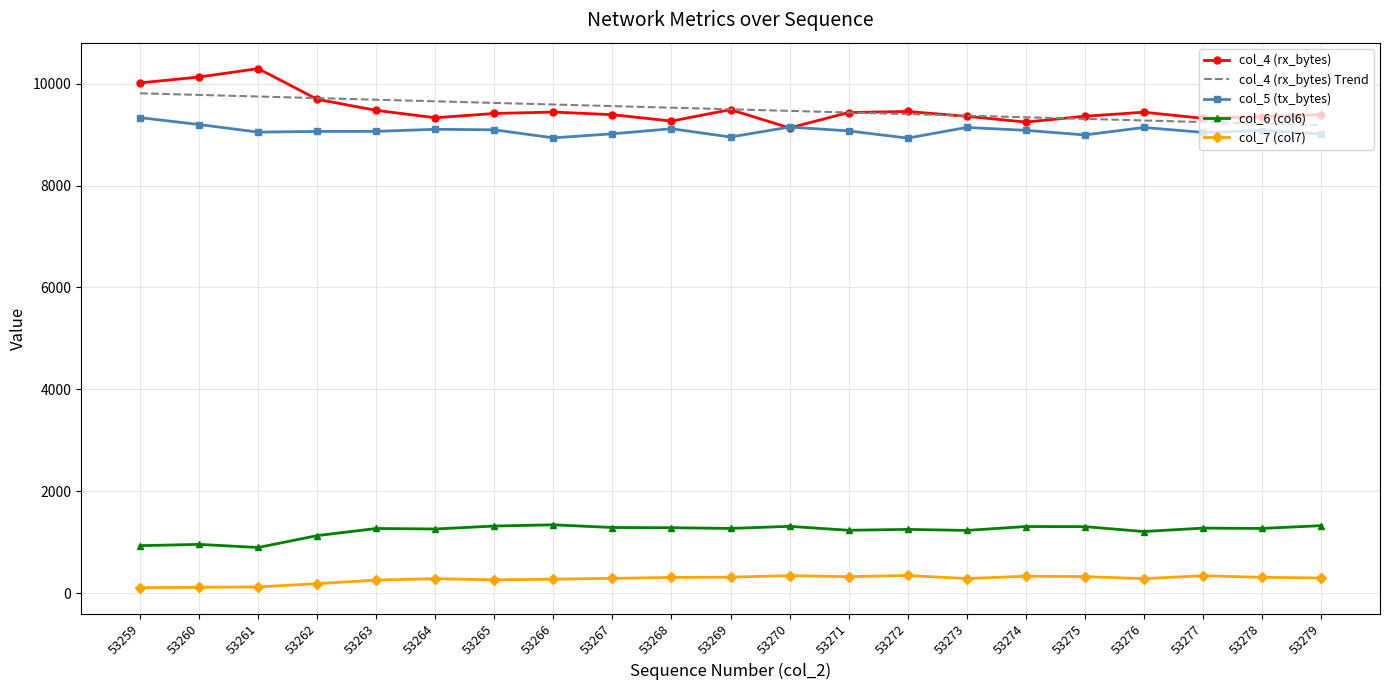

What is the spread (max minus min) of values at 53279?

9090.0